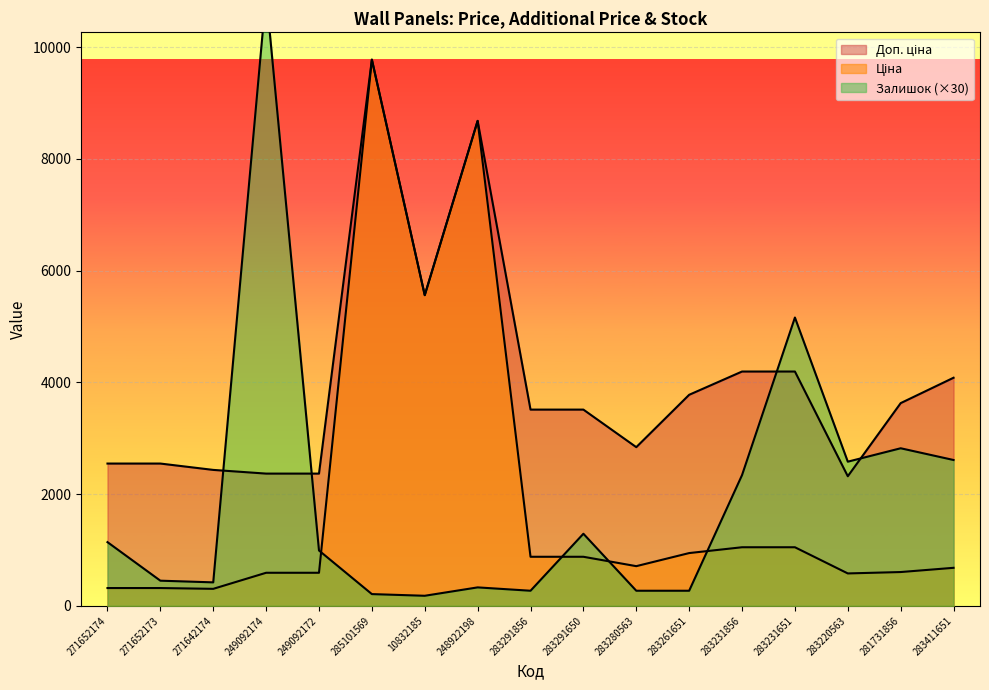

Which has a higher value, 283220563 or 283291650?

283291650